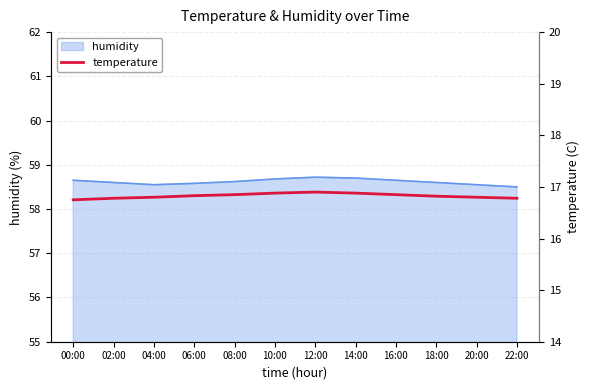

Which category has the highest value across all series?

12:00